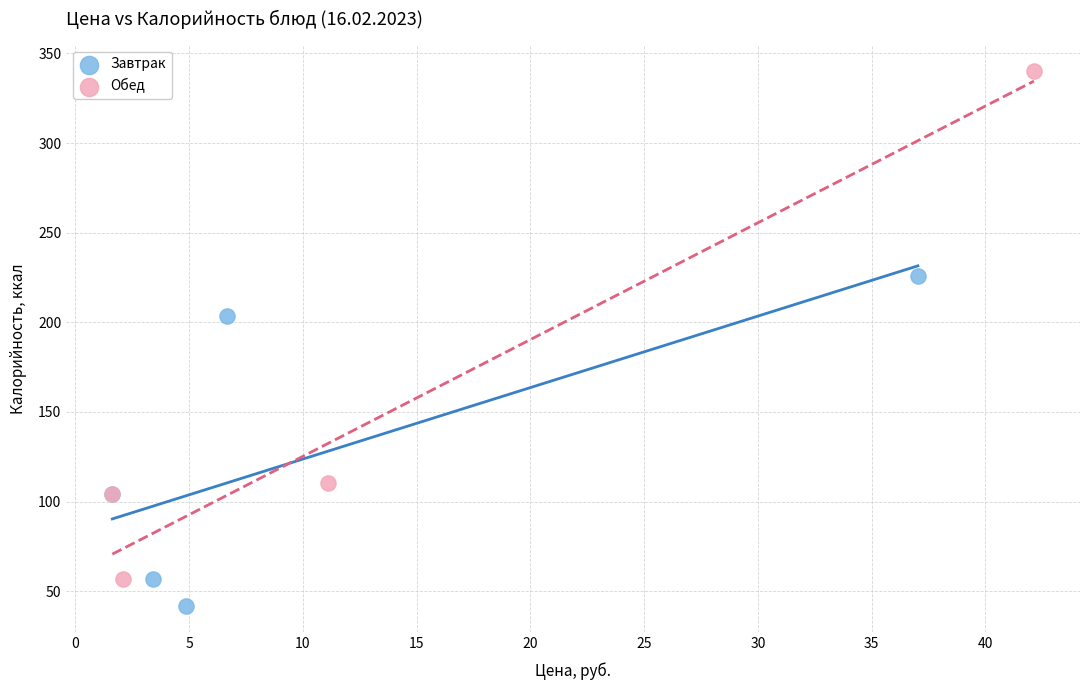

Which series has the widest spread of Y values?

Обед